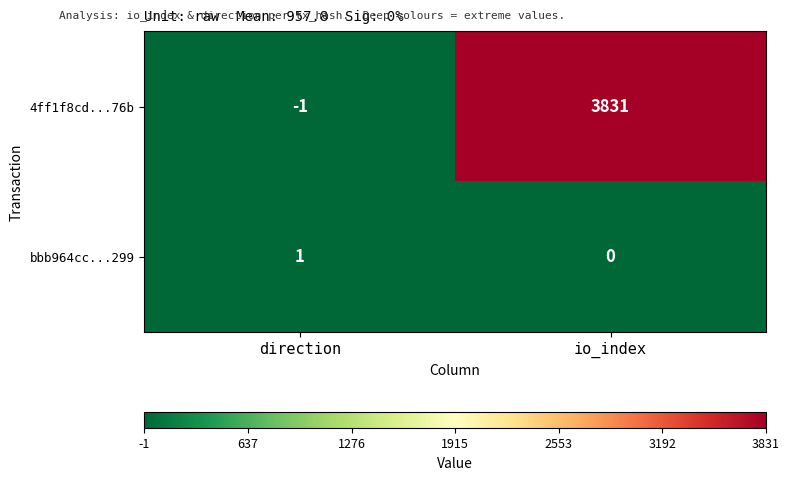

At io_index, list the series in order from largest to smallest.

4ff1f8cd...76b, bbb964cc...299